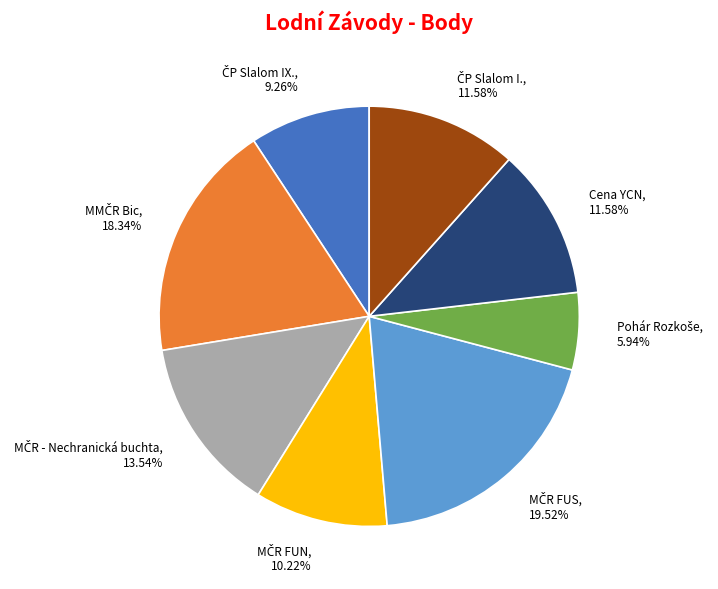

Does any single category account for the majority?

No